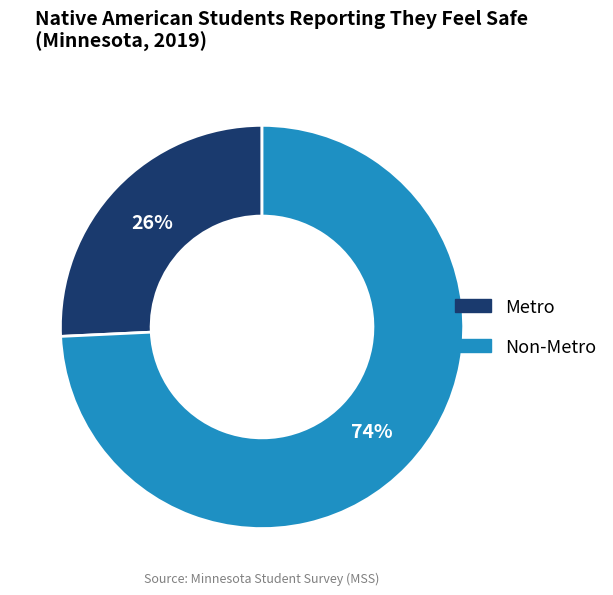

Combined, do Non-Metro and Metro account for over 50%?

Yes